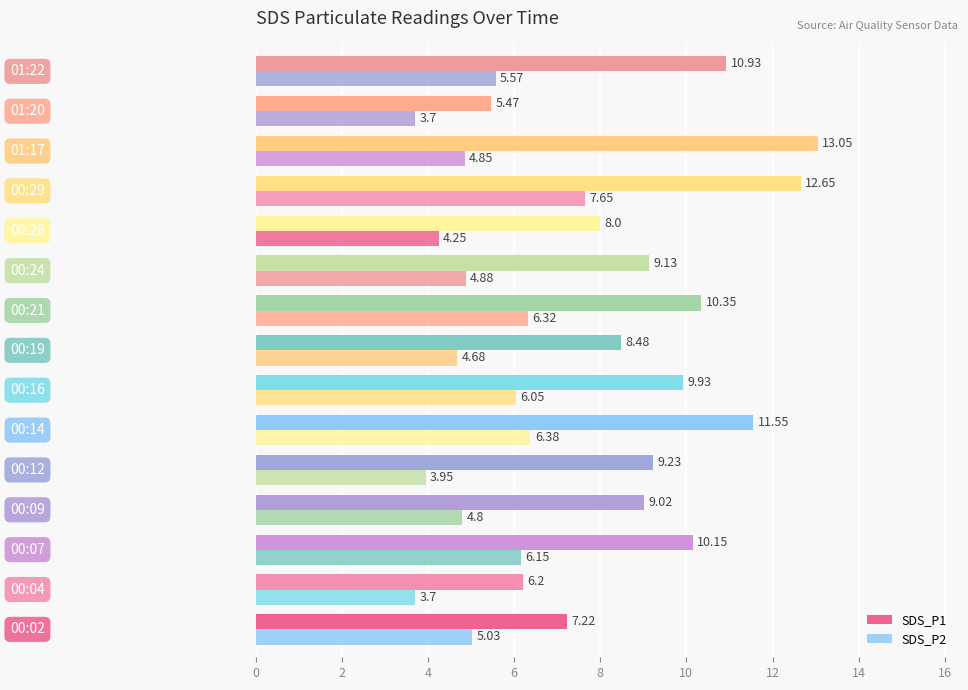

How many values in the SDS_P1 series exceed 9?

10